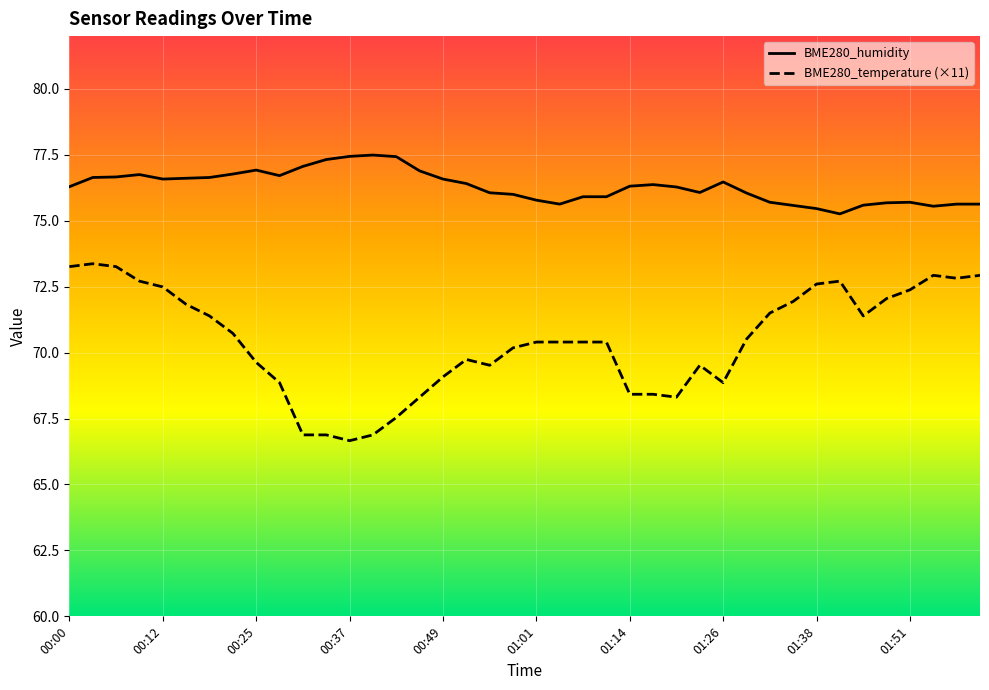

True or false: BME280_temperature and BME280_humidity intersect in this chart.

False